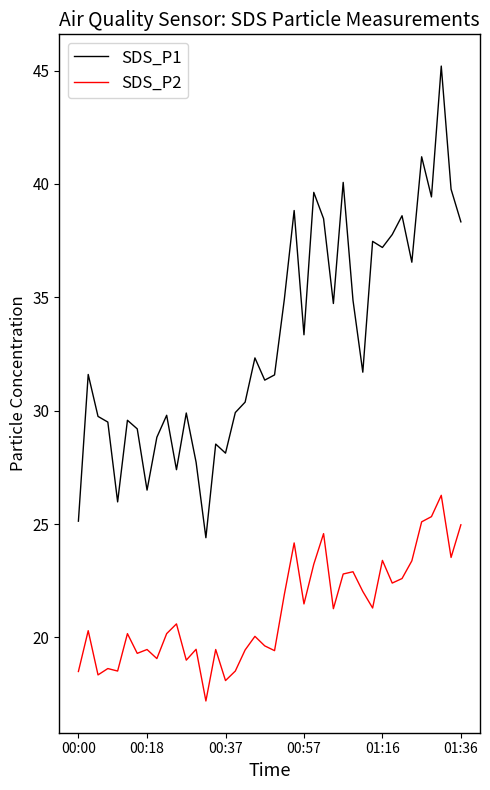

Which series has the largest total across all categories?

SDS_P1